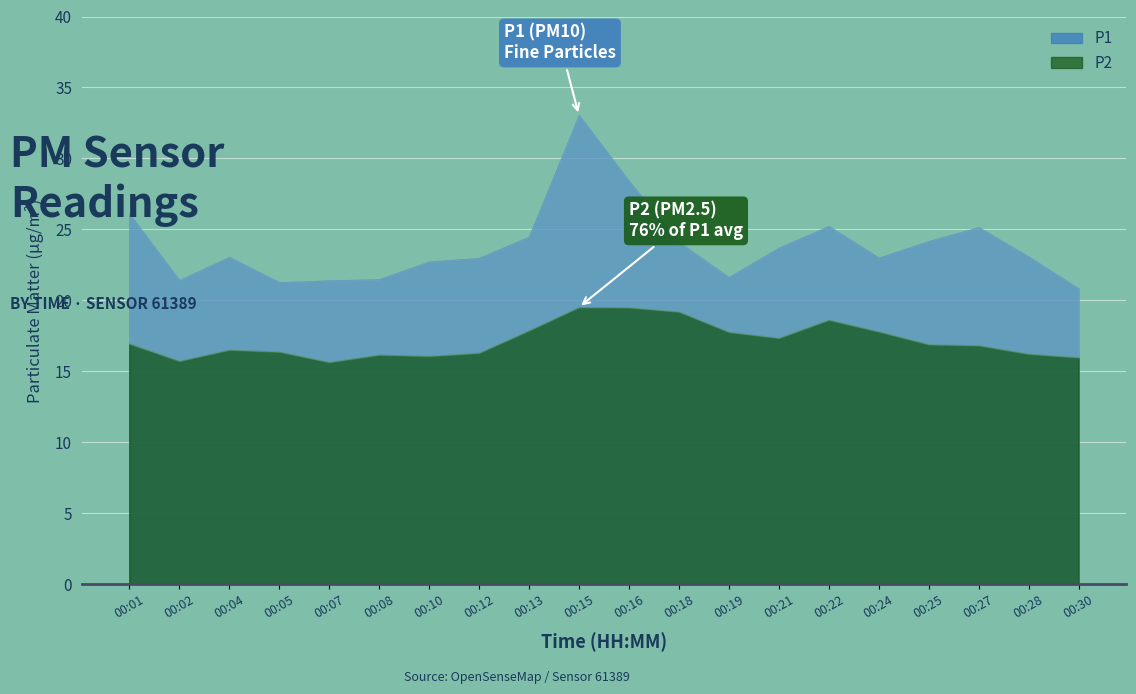

What is the difference between the P2 values at 00:25 and 00:04?

0.4